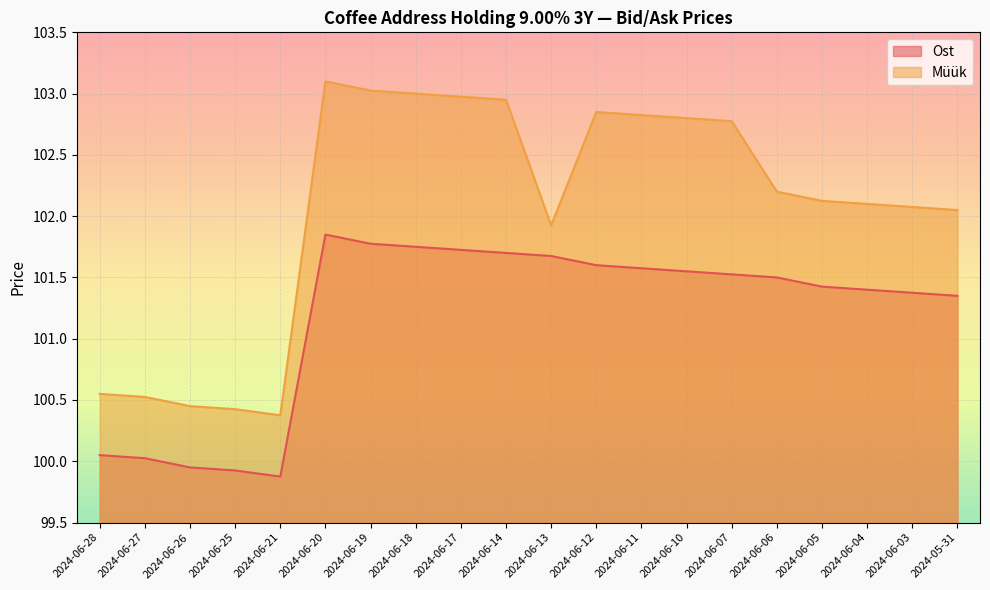

Reading right to left, extract all data points from this chart.

Ost: 101.3	101.4	101.4	101.4	101.5	101.5	101.5	101.6	101.6	101.7	101.7	101.7	101.8	101.8	101.8	99.9	99.9	100.0	100.0	100.0
Müük: 102.0	102.1	102.1	102.1	102.2	102.8	102.8	102.8	102.8	101.9	103.0	103.0	103.0	103.0	103.1	100.4	100.4	100.5	100.5	100.5